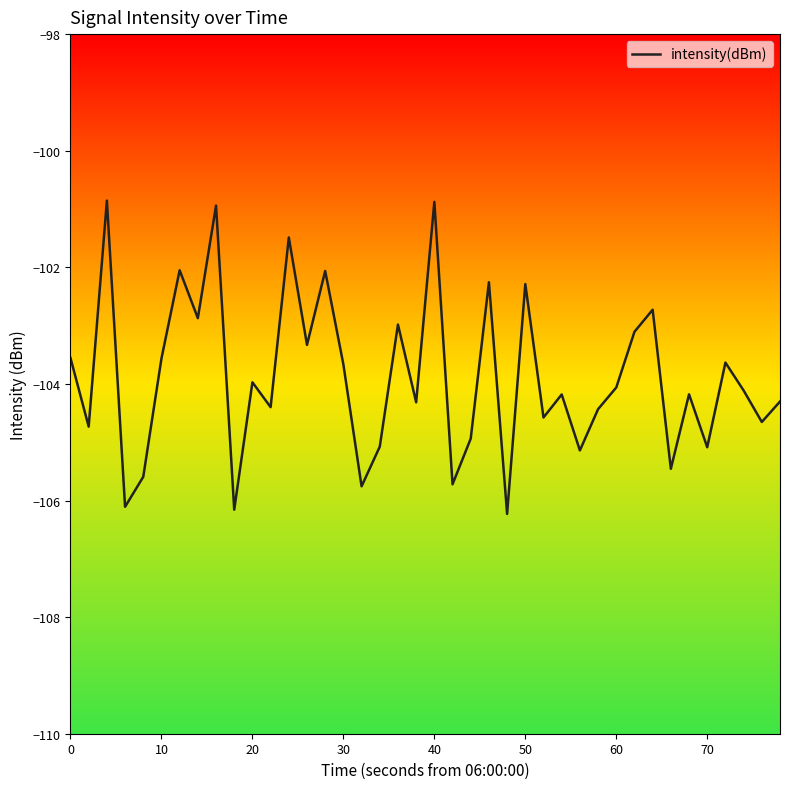

How many interior local peaks (higher than both neighbors) does the data have?

14